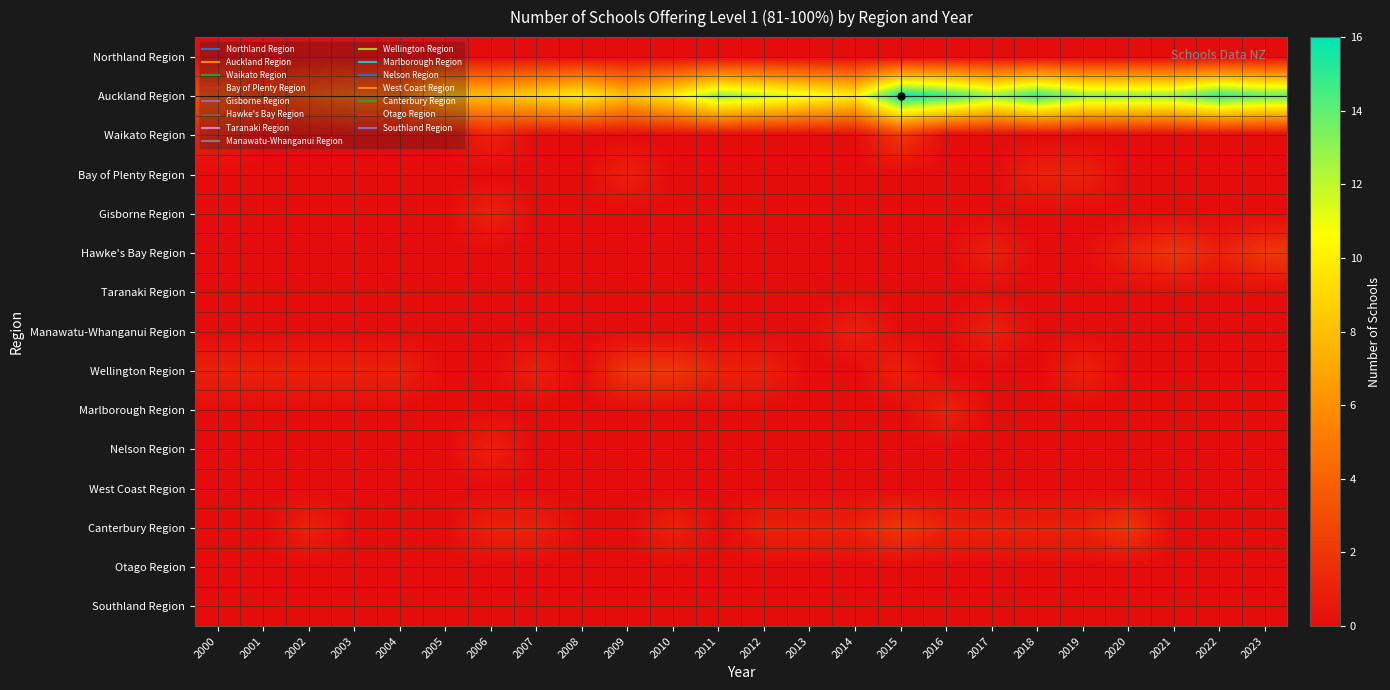

List the series in order of their peak value, highest first.

Auckland Region, Waikato Region, Hawke's Bay Region, Wellington Region, Canterbury Region, Bay of Plenty Region, Gisborne Region, Manawatu-Whanganui Region, Marlborough Region, Nelson Region, Northland Region, Taranaki Region, West Coast Region, Otago Region, Southland Region